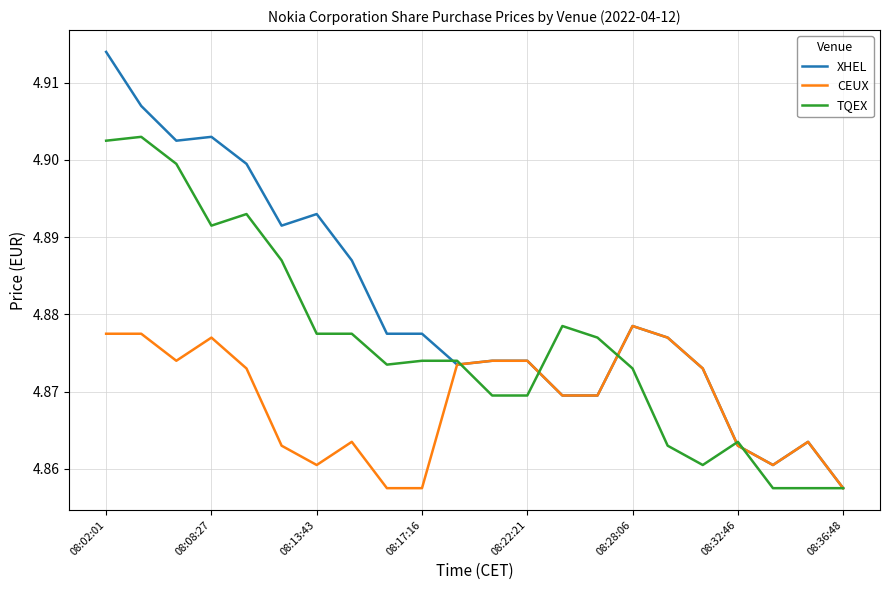

At how many categories does at least one series exceed 4?

22